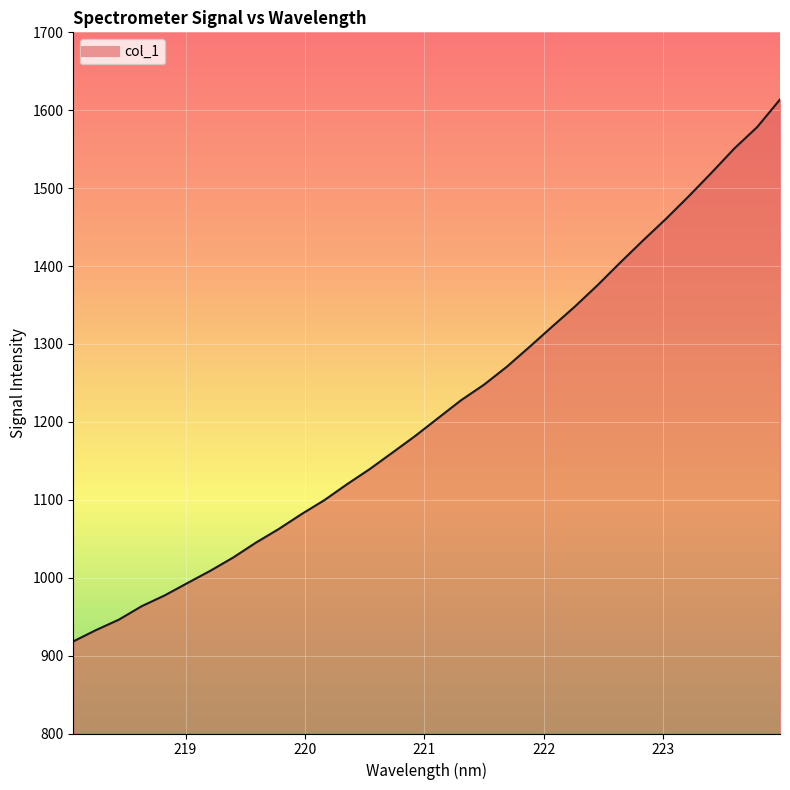

What is the smallest value displayed?

918.2